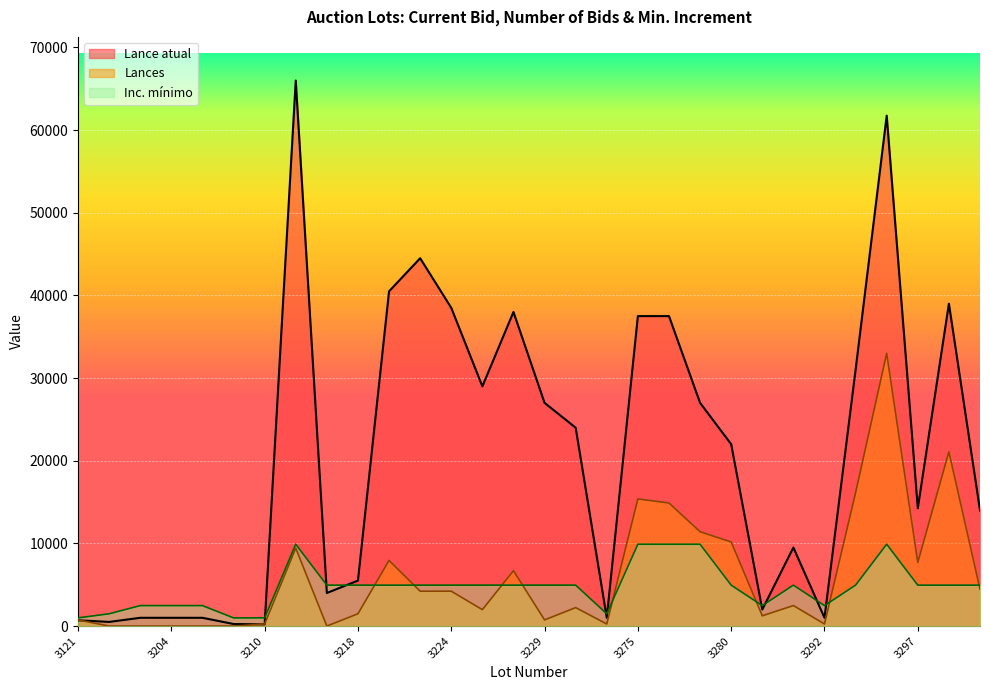

What is the value of the Lances point at the 18th from the left?

248.1